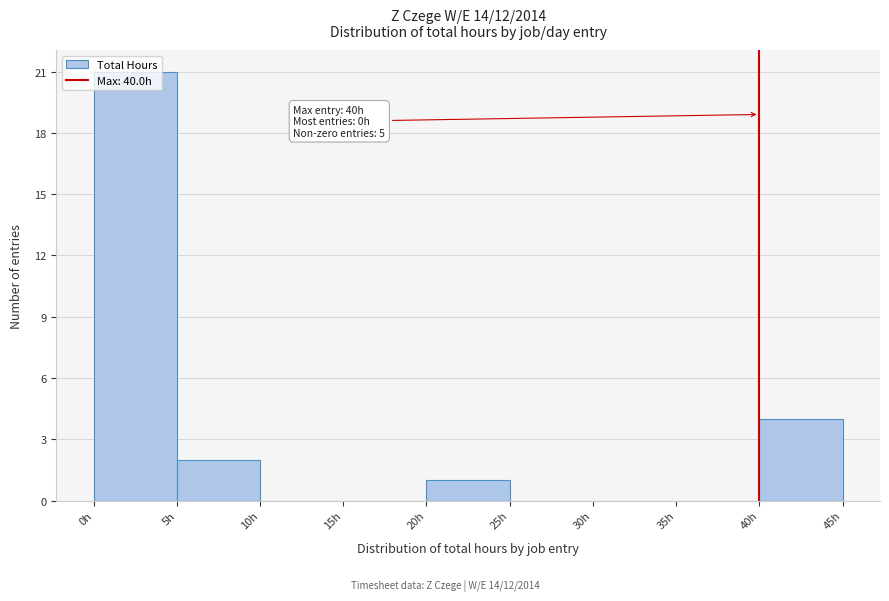

Which range on the x-axis has the tallest bar?

0 to 5